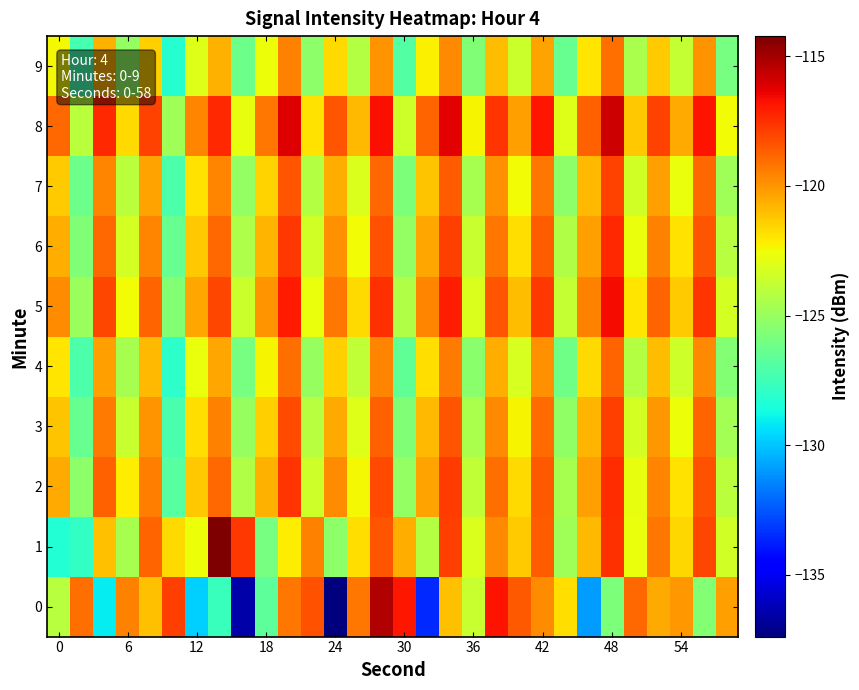

Rank the series by their maximum value, from lowest to highest.

9, 4, 7, 3, 2, 6, 5, 8, 0, 1